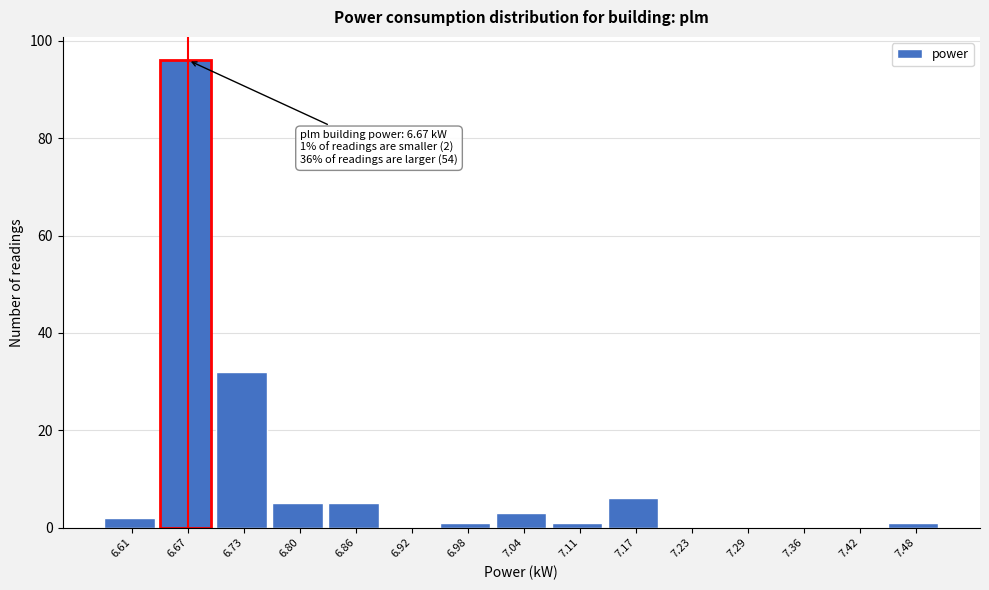

Over which range of the x-axis is the bar tallest?

6.642 to 6.704